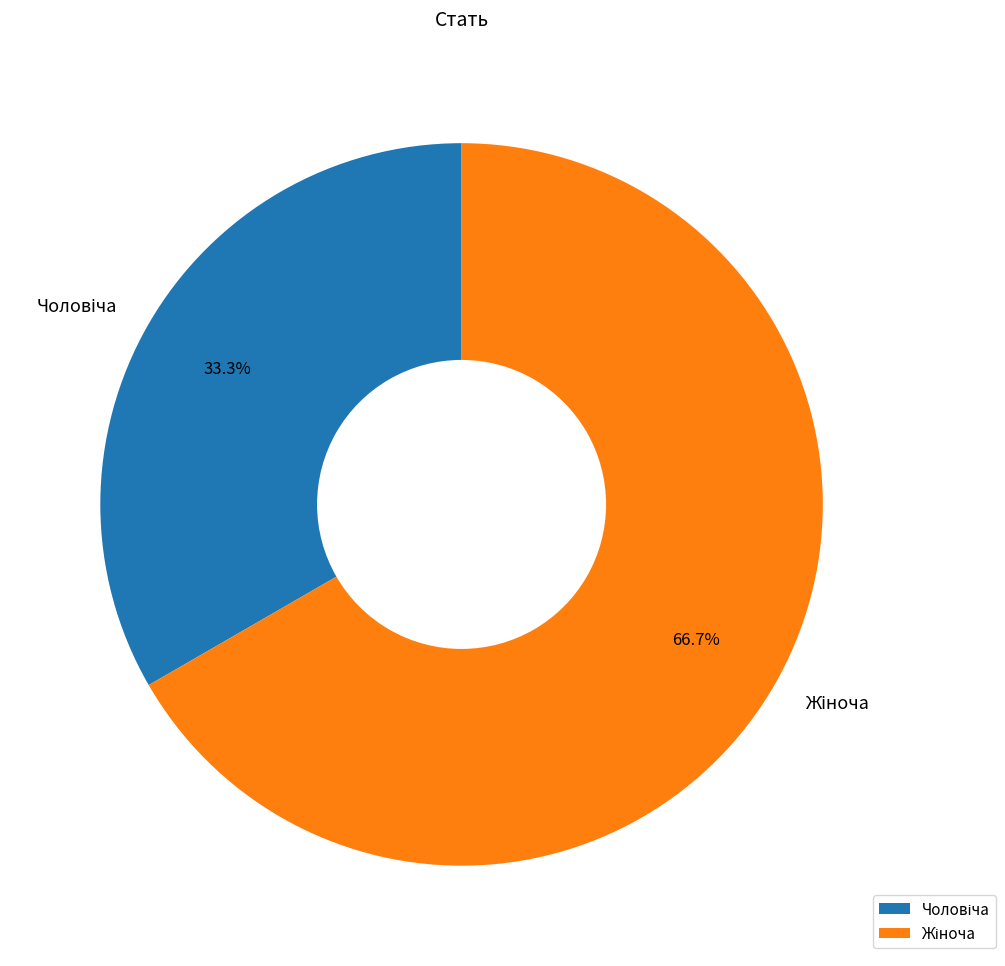

Count the number of slices in the pie.

2